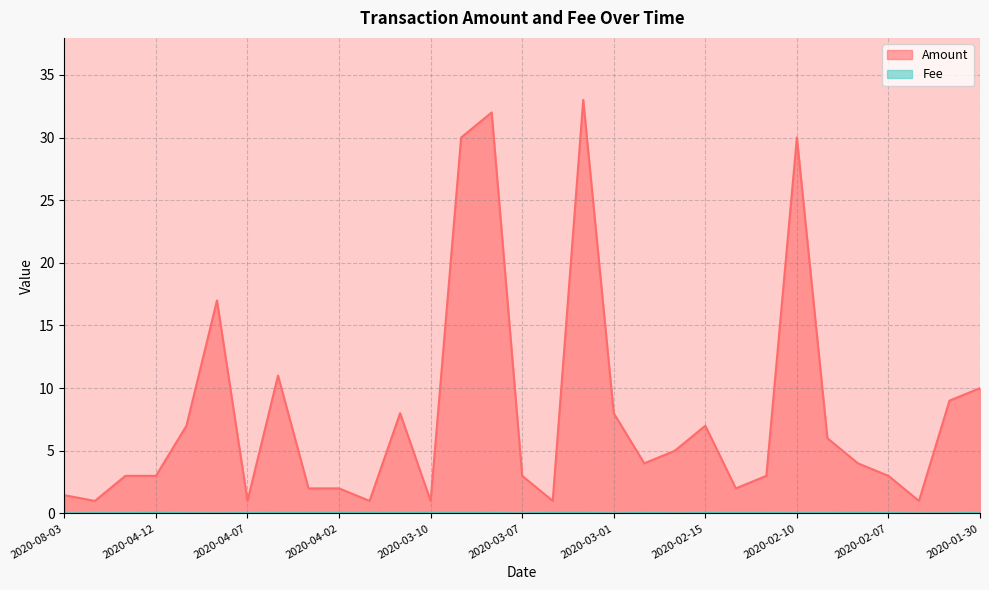

Which label corresponds to the smallest value in the chart?

2020-03-07